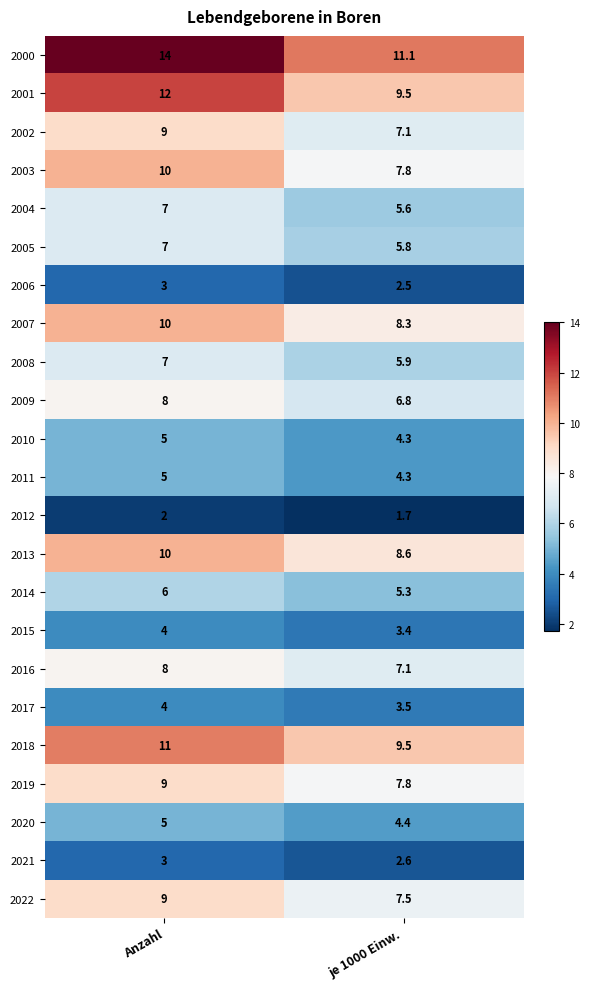

Read the 2006 value at je 1000 Einw..

2.5